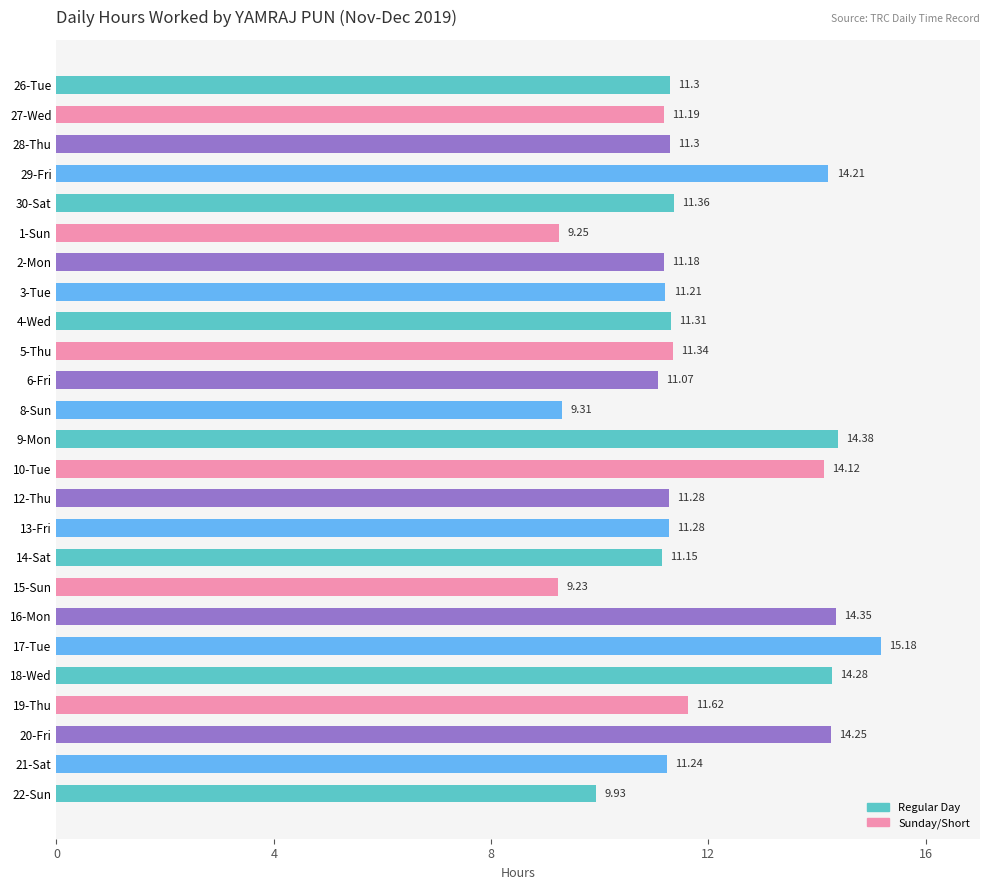

What is the sum of the values at 30-Sat and 20-Fri?

25.6